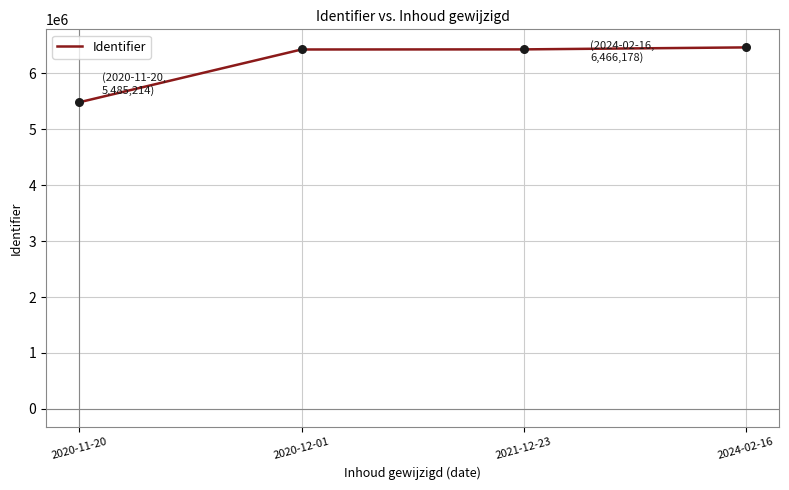

What is the ratio of the value at 2020-11-20 to the value at 2024-02-16?

0.8